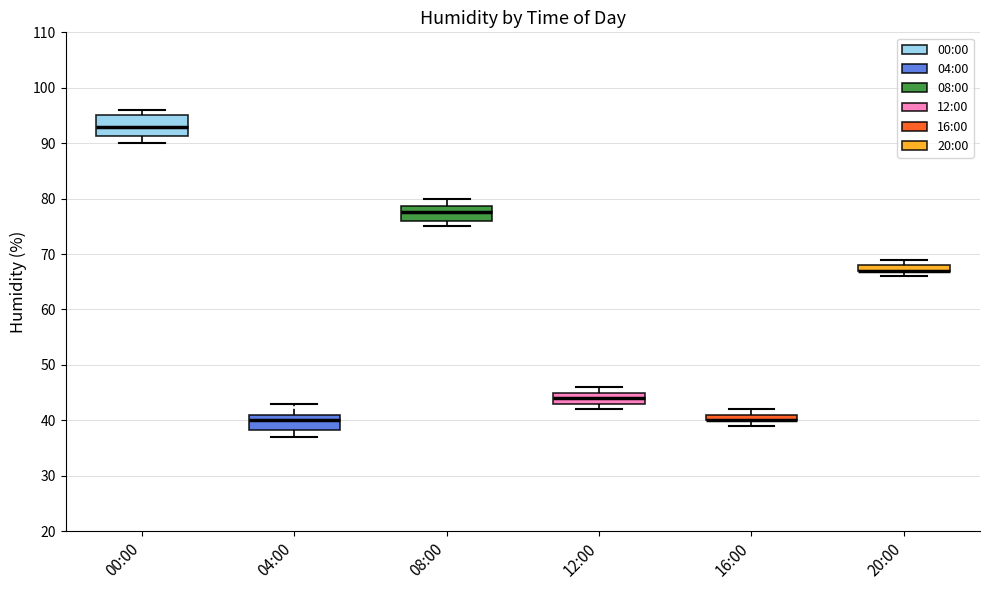

Comparing the boxes themselves (not the whiskers), which one is the tallest?

00:00